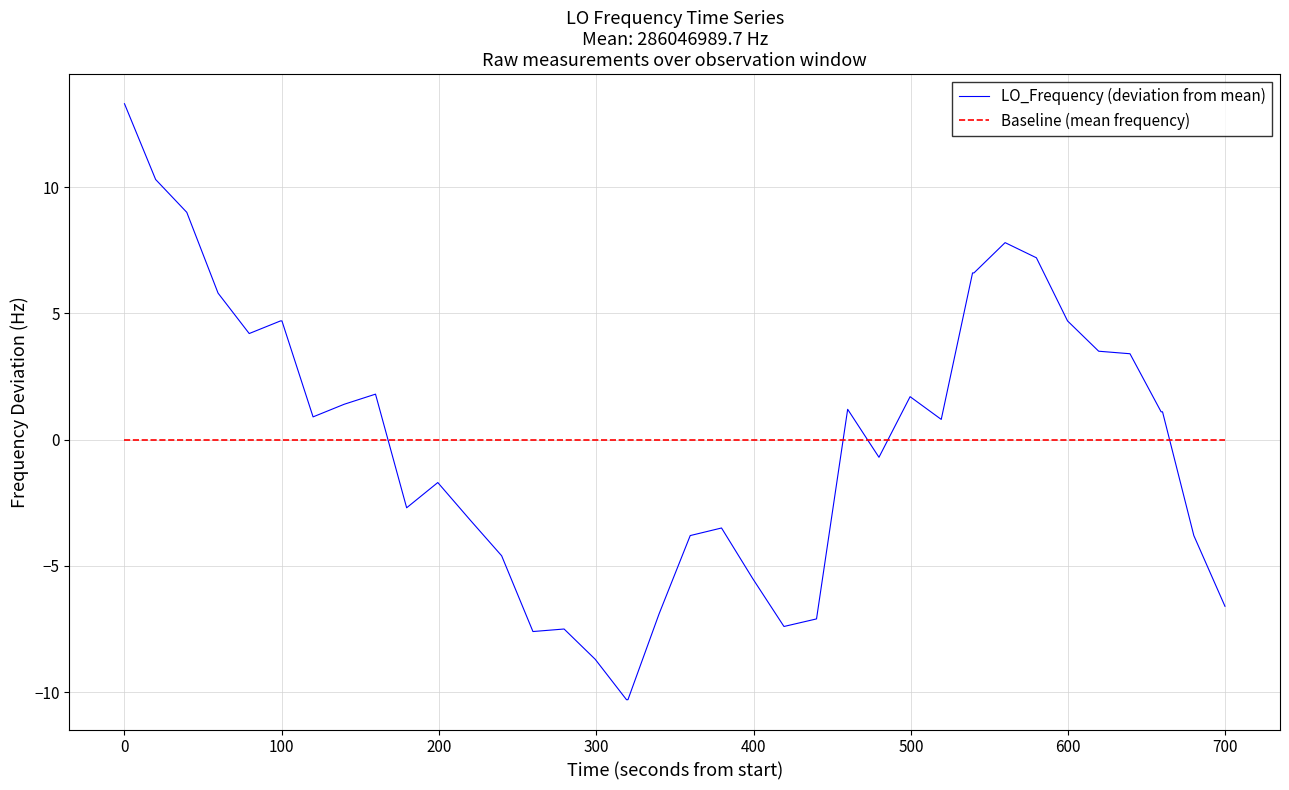

How many intersections are there between Baseline (mean frequency) and LO_Frequency (deviation from mean)?

5